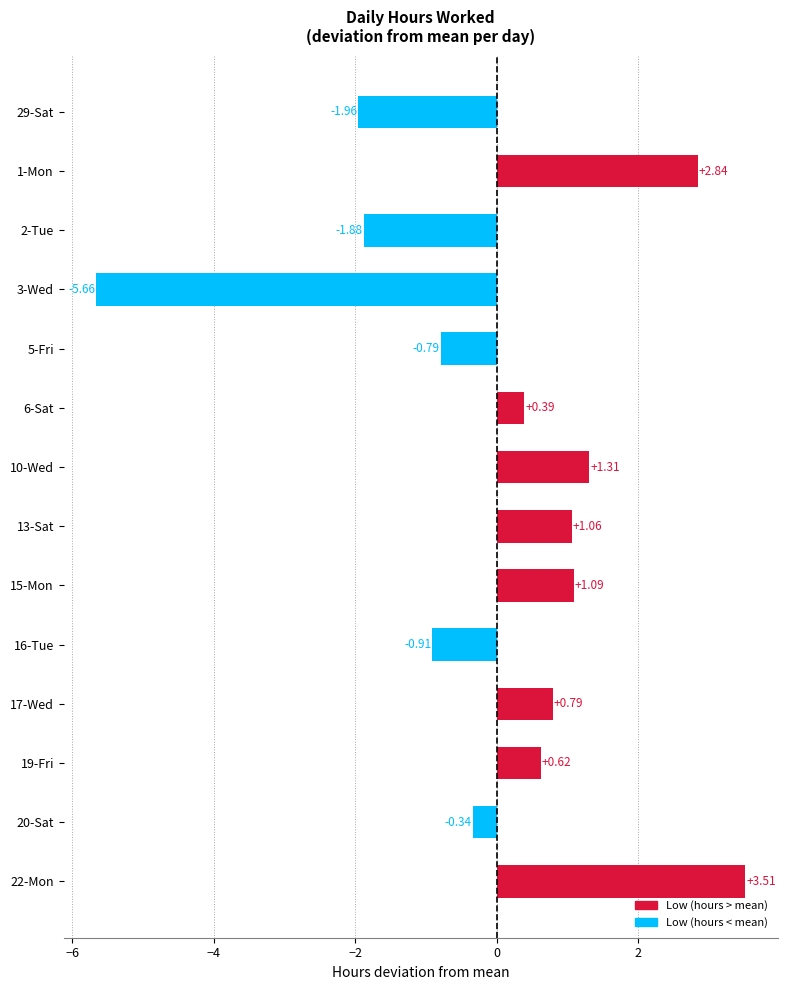

The chart shows a value of -7.6 at 3-Wed. True or false?

False